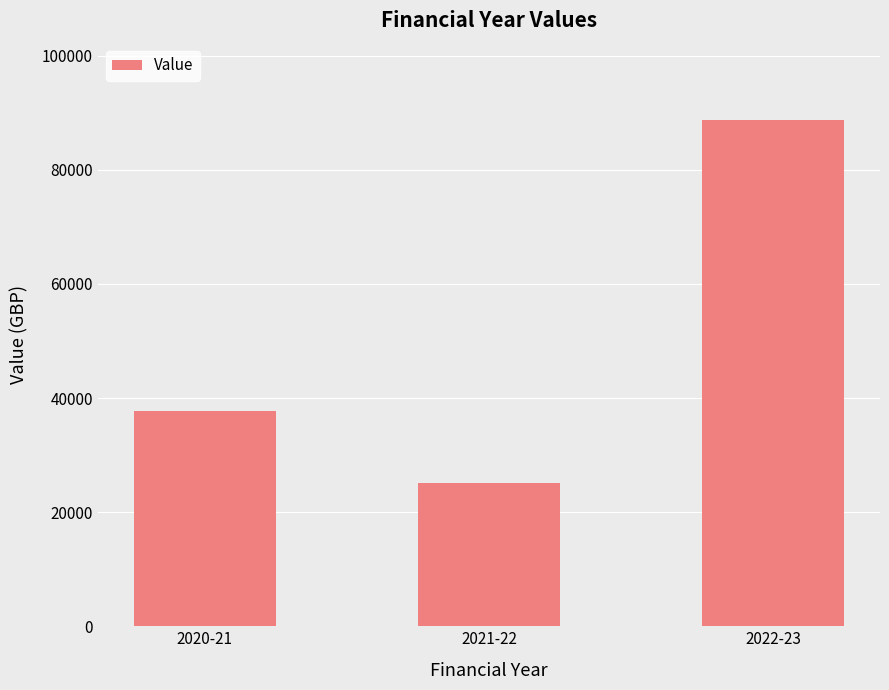

The value at 2021-22 is 25199.7. True or false?

True